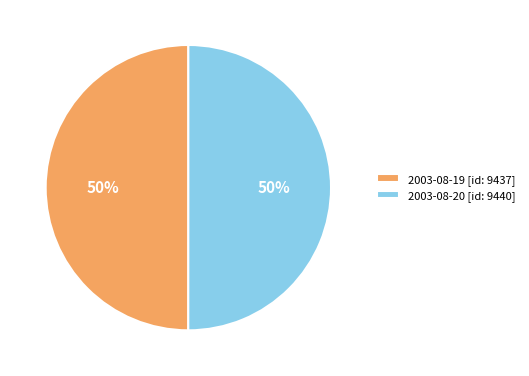

The 2003-08-19 [id: 9437] slice represents 59% of the pie. True or false?

False